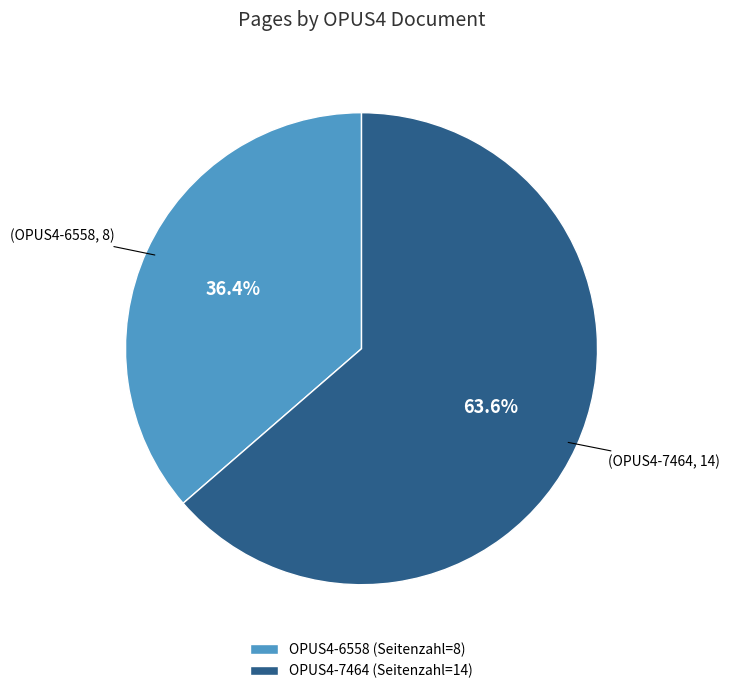

How many segments does this pie chart have?

2